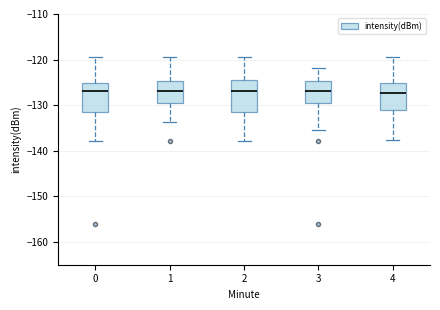

Reading left to right, transcribe this box plot: for each box, give where its median line is, the range the box spans, and where its two whiskers end, as read against the y-axis. The values are not printed on the chart, so give them approximately, as read against the axis.

0: median -127, box -131 to -125, whiskers -138 to -119
1: median -127, box -130 to -125, whiskers -134 to -119
2: median -127, box -132 to -124, whiskers -138 to -119
3: median -127, box -130 to -125, whiskers -135 to -122
4: median -127, box -131 to -125, whiskers -138 to -119